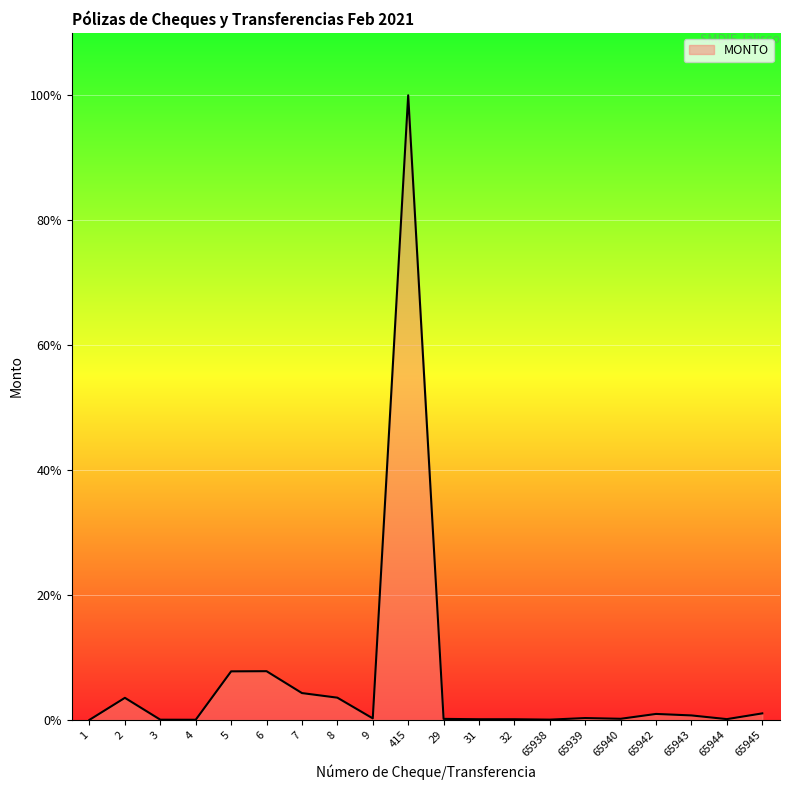

Does the chart have visible grid lines?

Yes